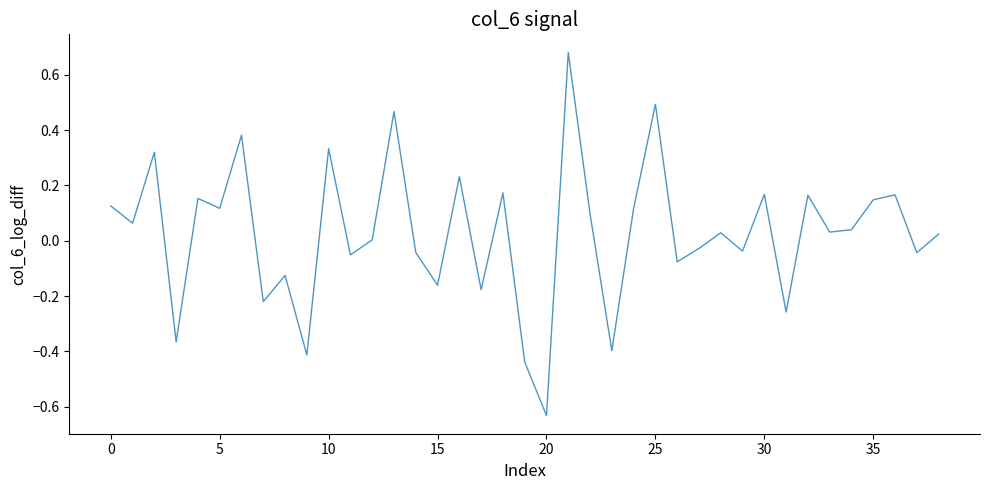

Count the number of data series in this chart.

1